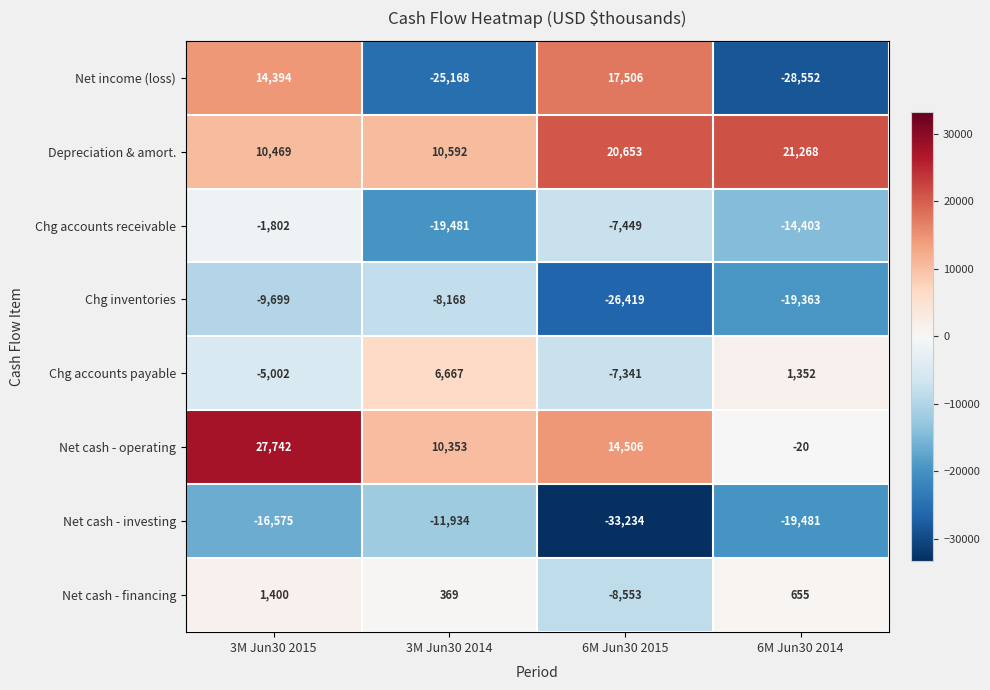

At 6M Jun30 2014, list the series in order from largest to smallest.

Depreciation & amort., Chg accounts payable, Net cash - financing, Net cash - operating, Chg accounts receivable, Chg inventories, Net cash - investing, Net income (loss)